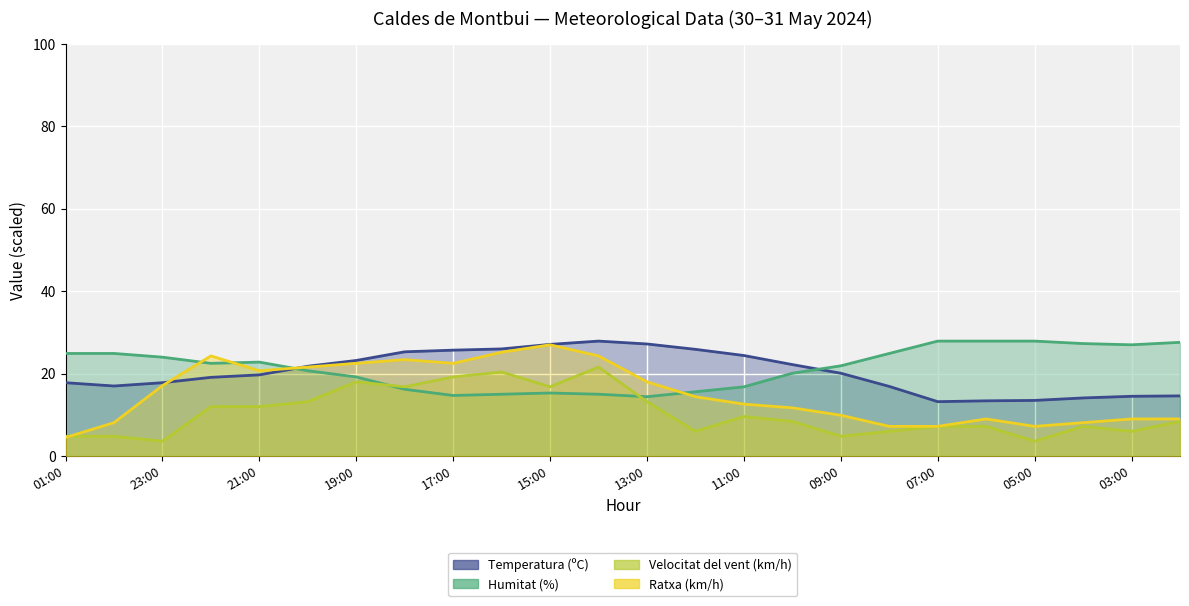

Which series has the largest total across all categories?

Humitat (%)